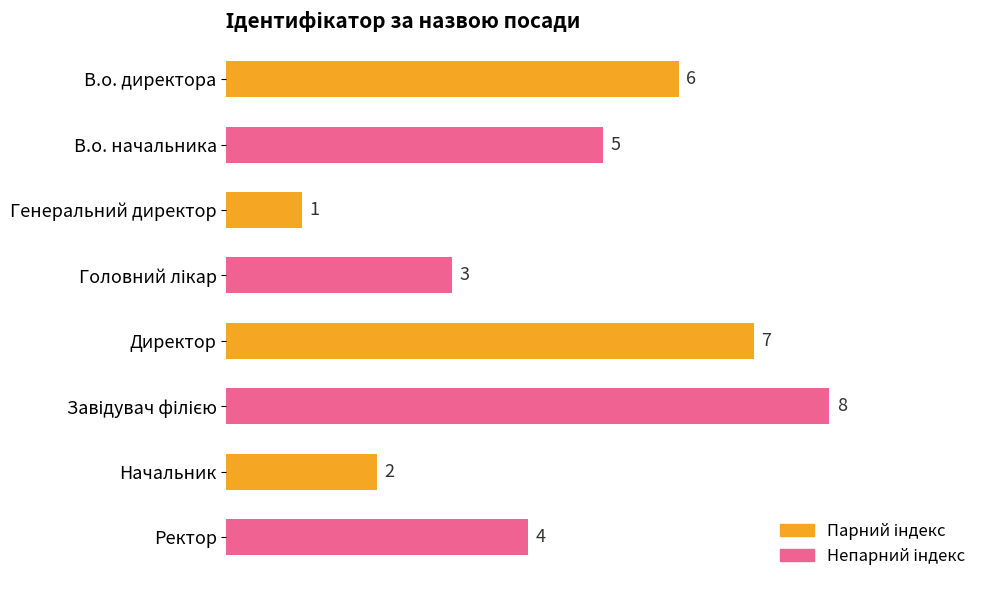

How many distinct data groups are displayed?

1